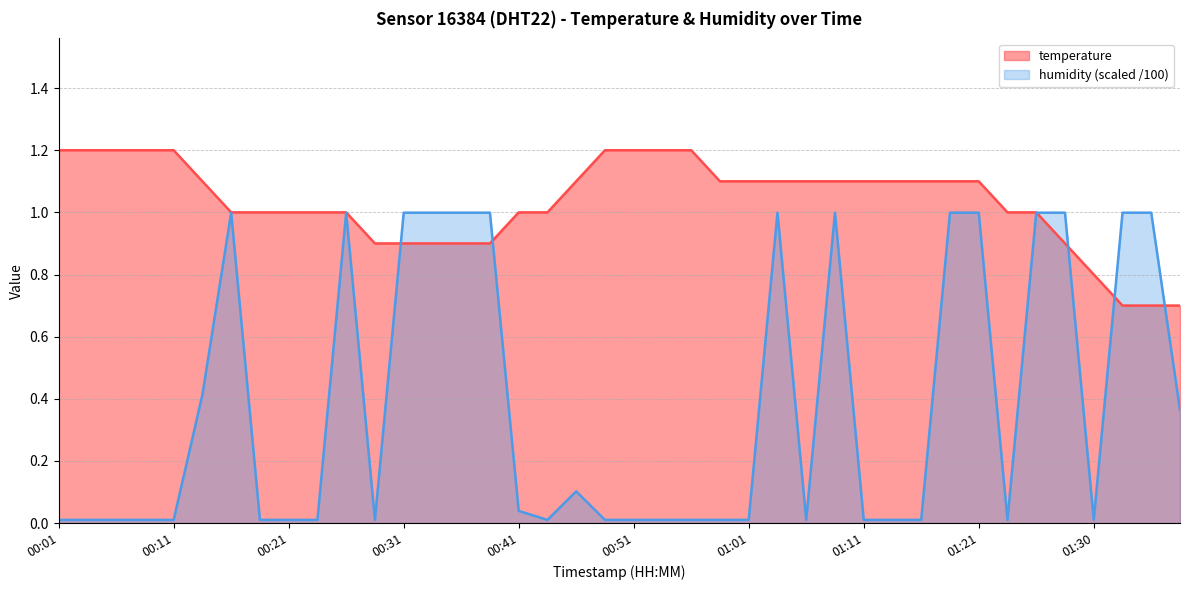

Does the chart display data point markers on the line(s)?

No